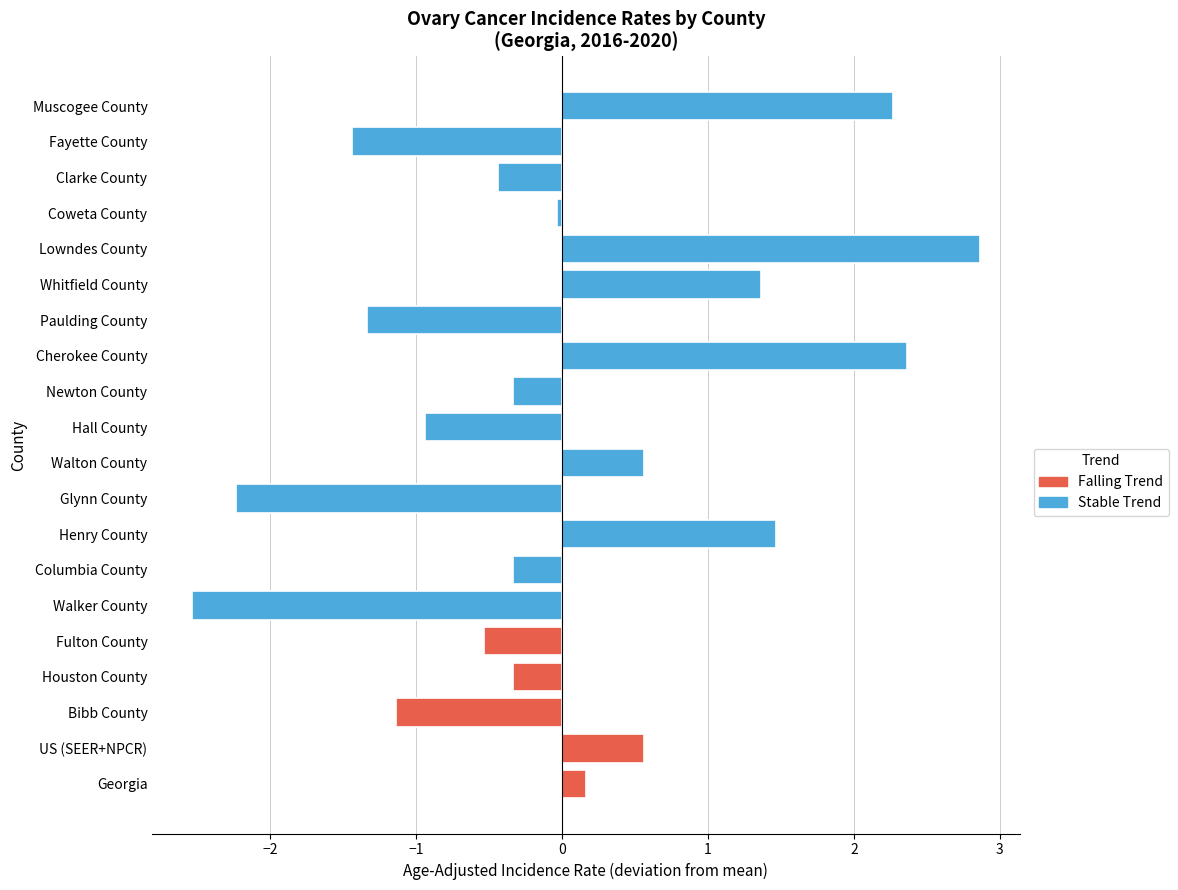

What is the smallest value displayed?

-2.5